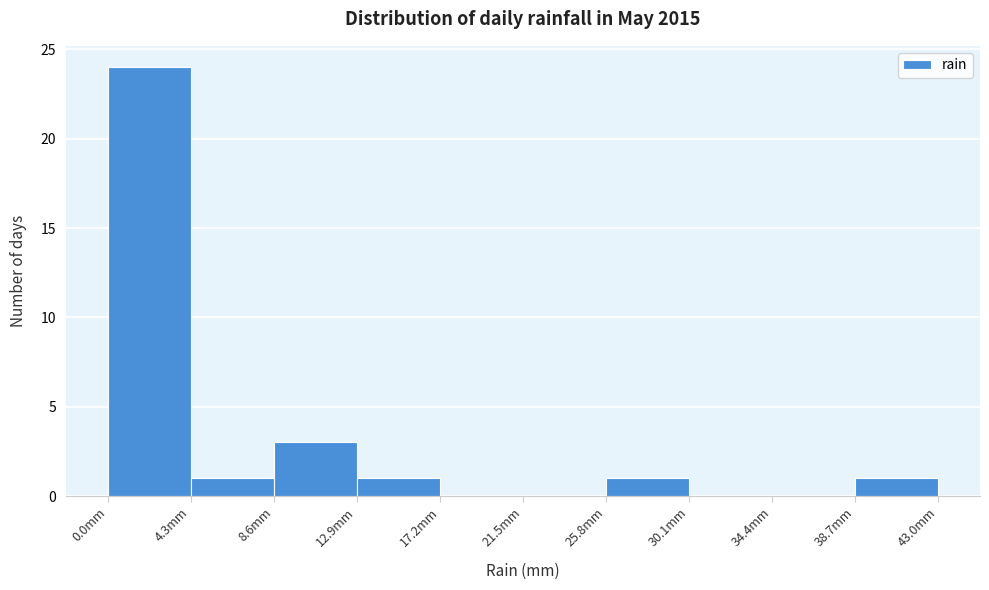

Over which range of the x-axis is the bar tallest?

0.0 to 4.3